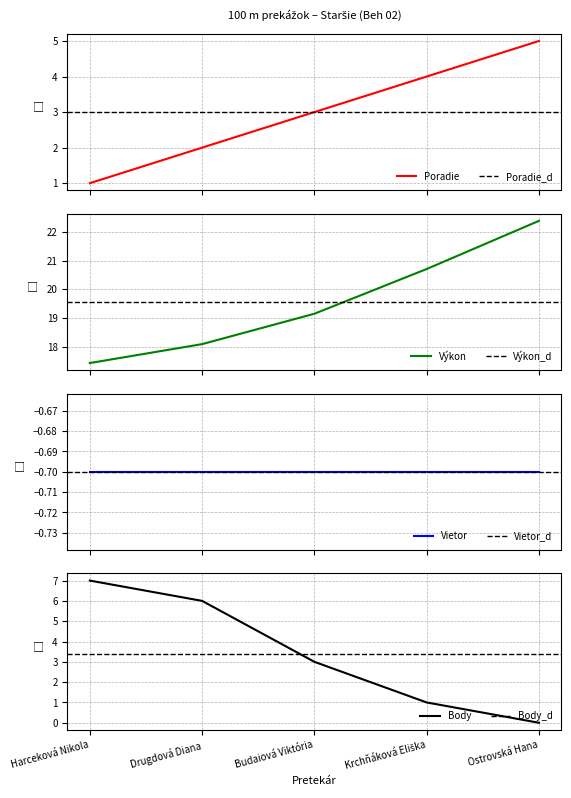

True or false: Poradie and Body intersect in this chart.

False